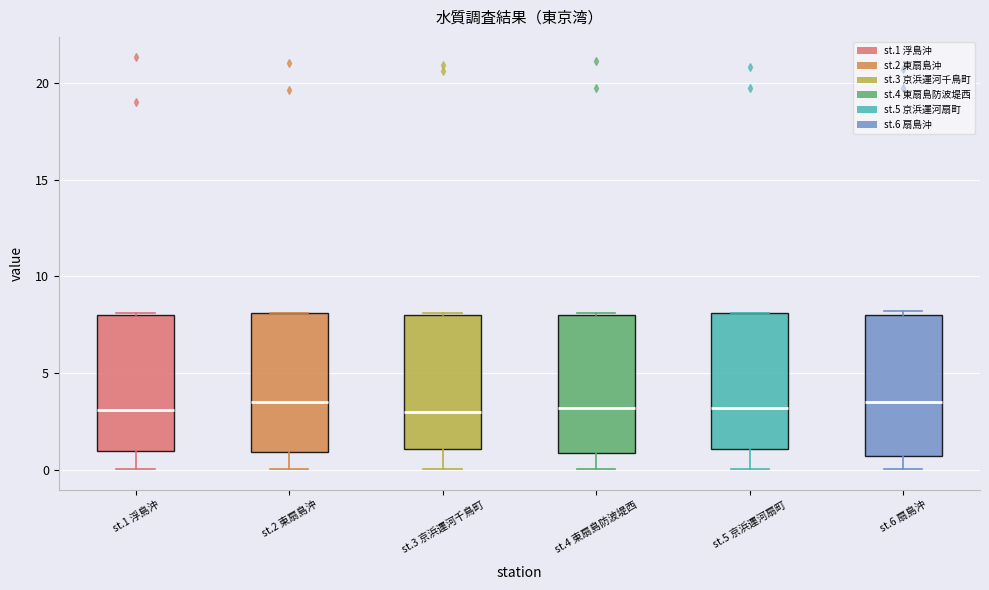

Where does the lower whisker of the box for st.5 京浜運河扇町 end on the y-axis? The values are not printed on the chart, so give them approximately, as read against the axis.

0.0